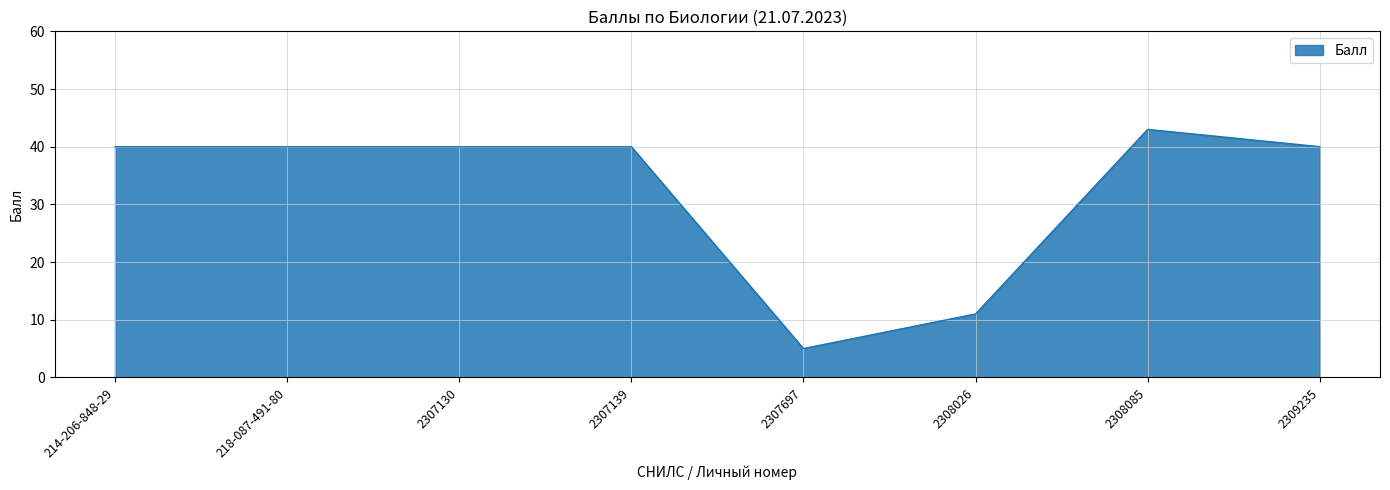

Approximately how many times larger is the value at 218-087-491-80 compared to 2307139?

1.0